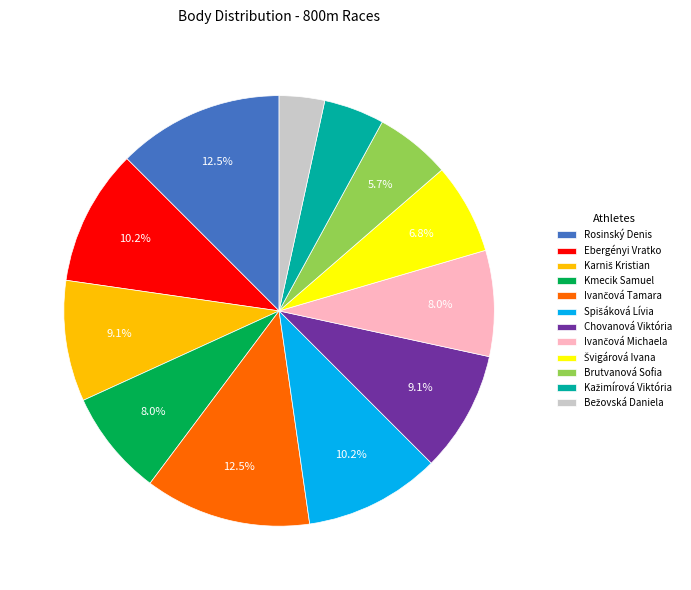

Does Rosinský Denis account for over 50% of the chart?

No